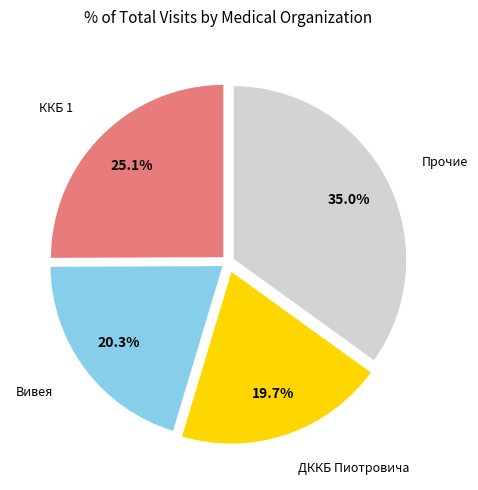

To the nearest percent, what is the difference between the largest and smallest slice percentages?

15%